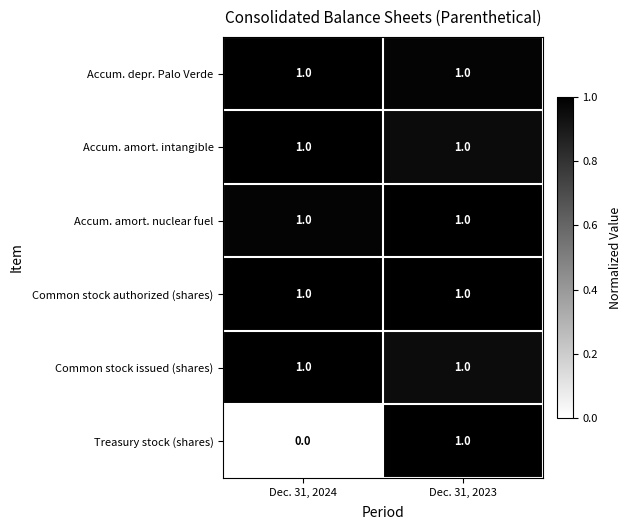

What is the total value across all series at Dec. 31, 2023?

6